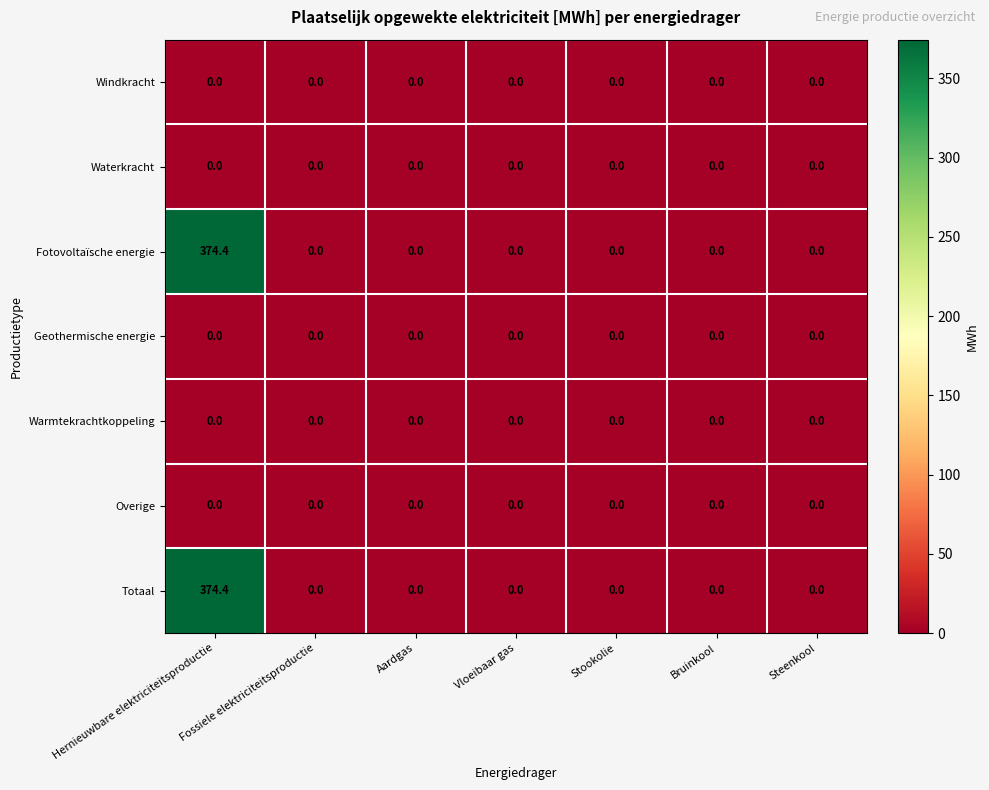

What is the maximum value shown in the chart?

374.4